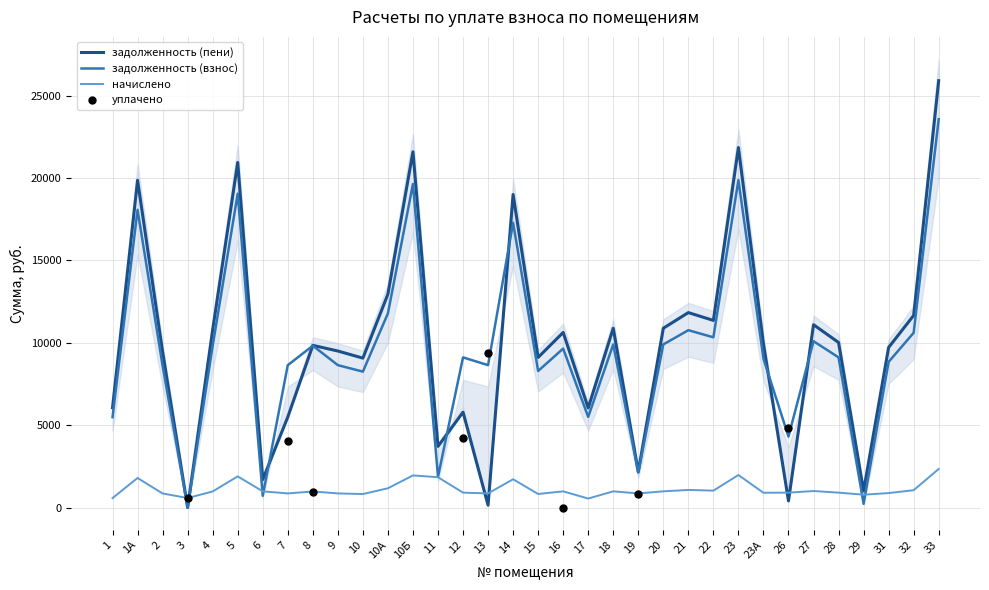

Is the value of начислено at 31 greater than the value of задолженность (взнос) at 7?

No